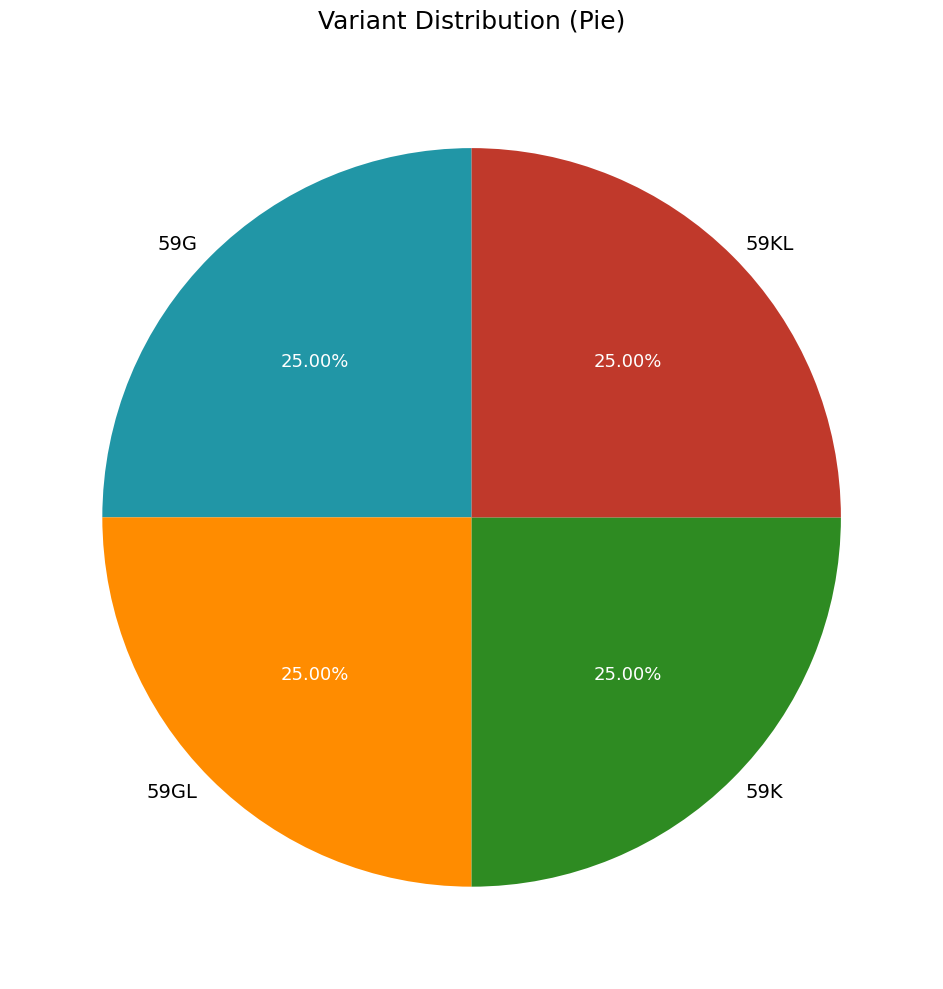

How many segments does this pie chart have?

4